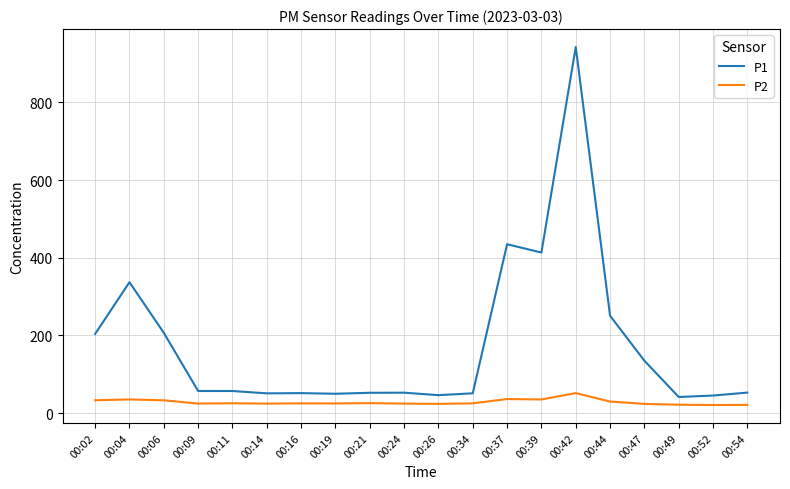

What is the highest value of the P1 series?

942.7